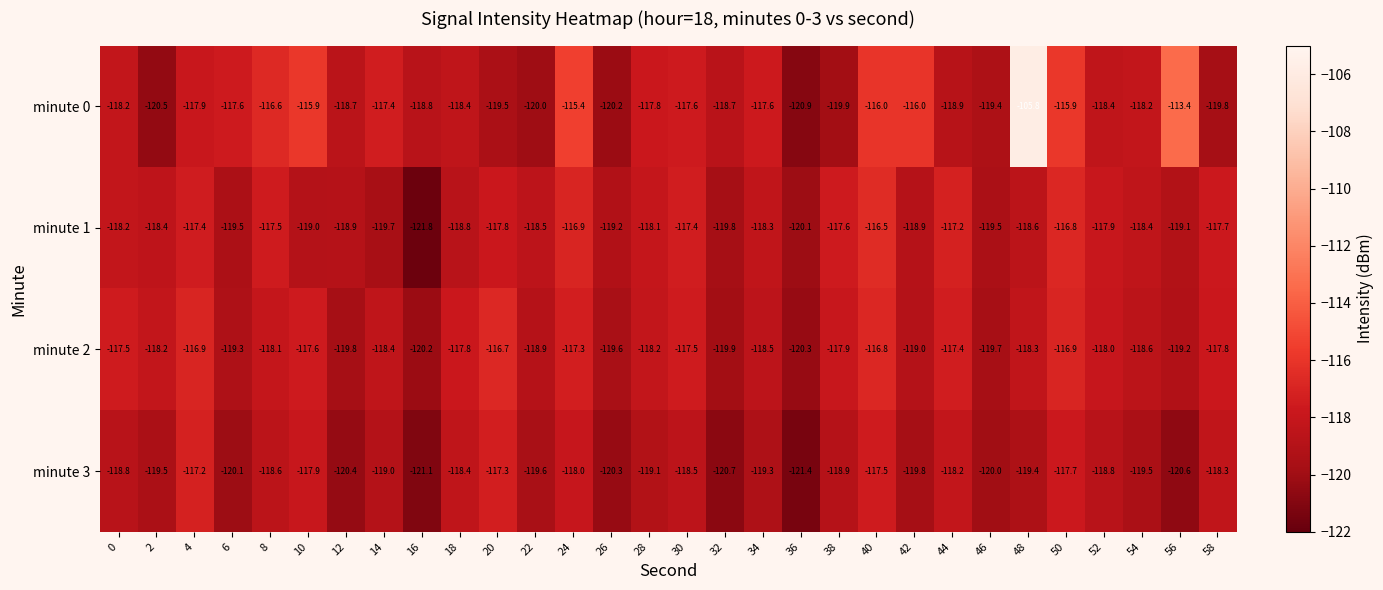

What is the smallest value displayed?

-121.8